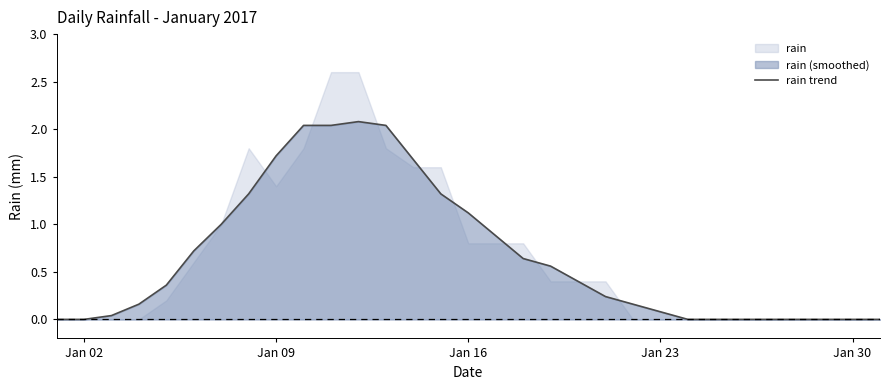

What is the sum of all values?

20.6